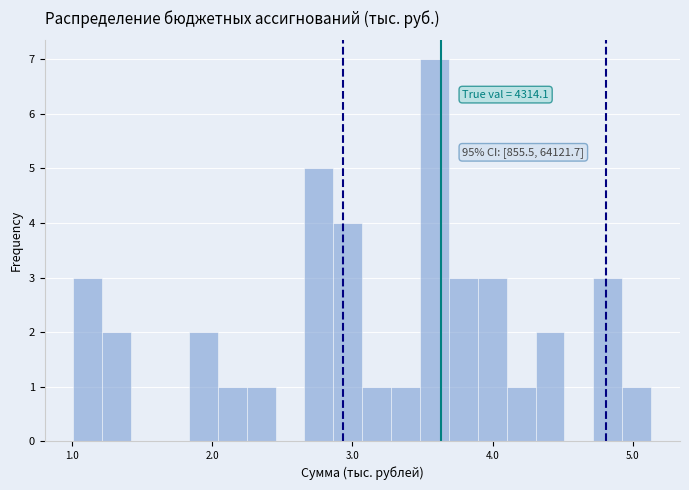

Around what value on the x-axis is the tallest bar? Give the approximate position of its centre, as read against the axis.

3.6